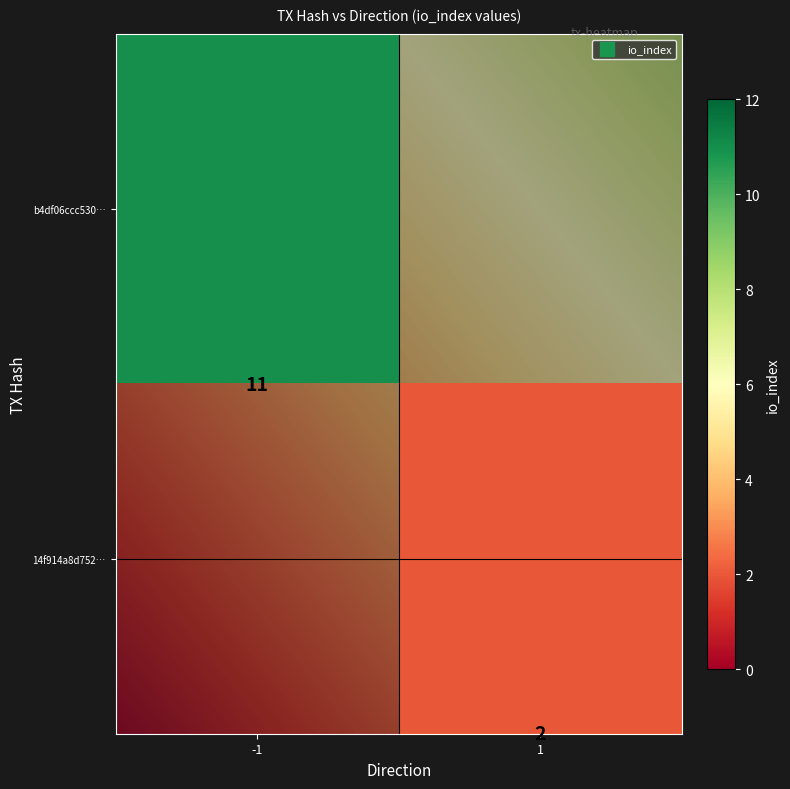

What is the approximate value of b4df06ccc5306d5b858c3a5c9a19f573c1c910b at io_index?

11